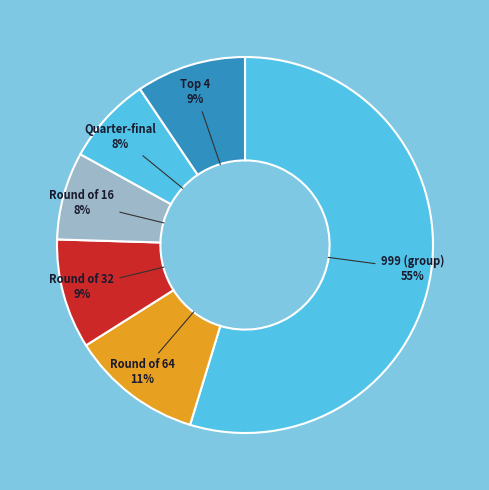

Count the number of slices in the pie.

6